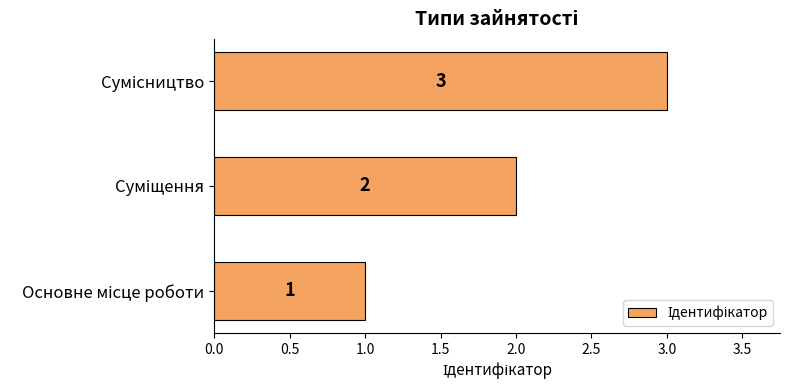

How many values are between 1 and 3?

3